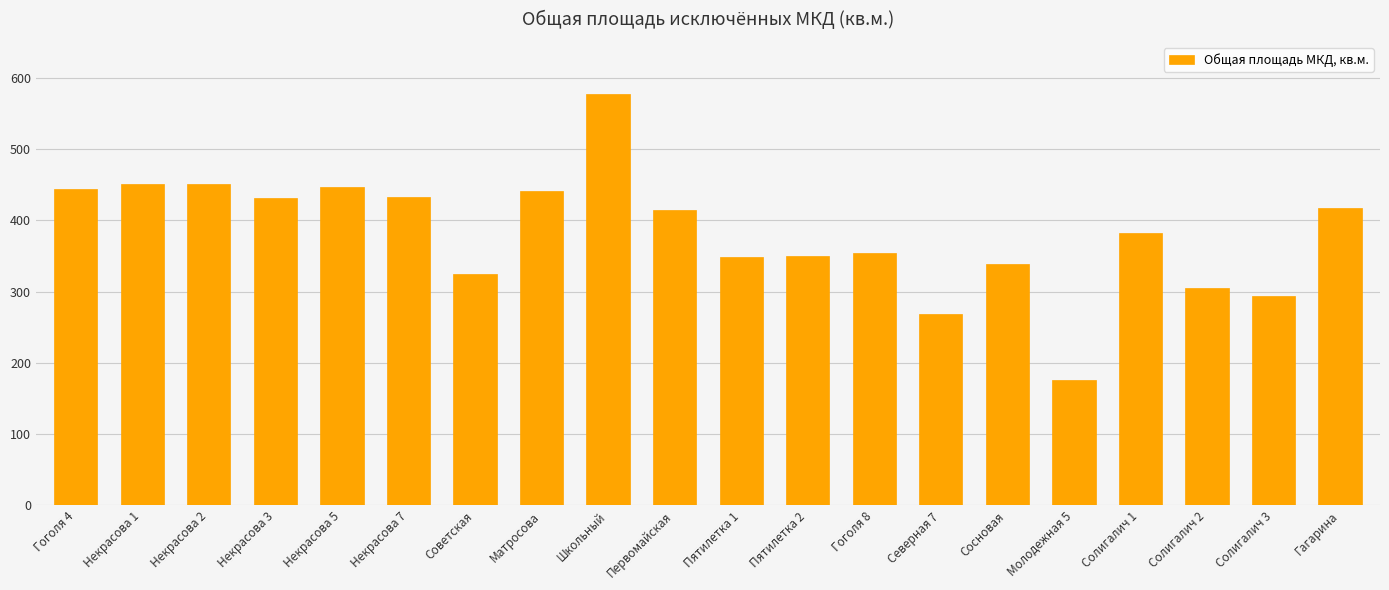

Where does the data first go above 414?

Гоголя 4